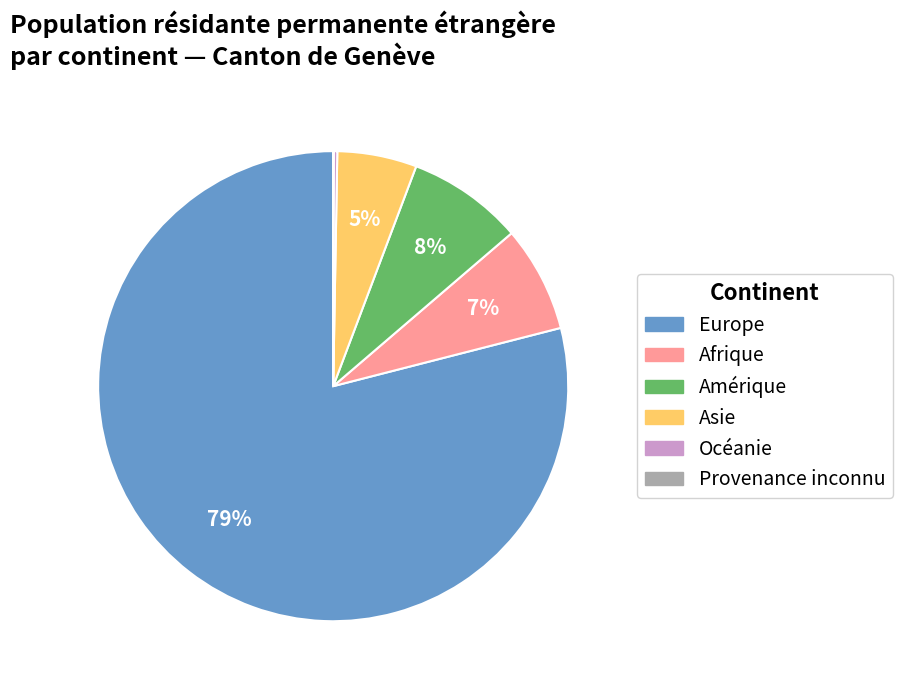

Is there any slice that represents more than half of the pie?

Yes